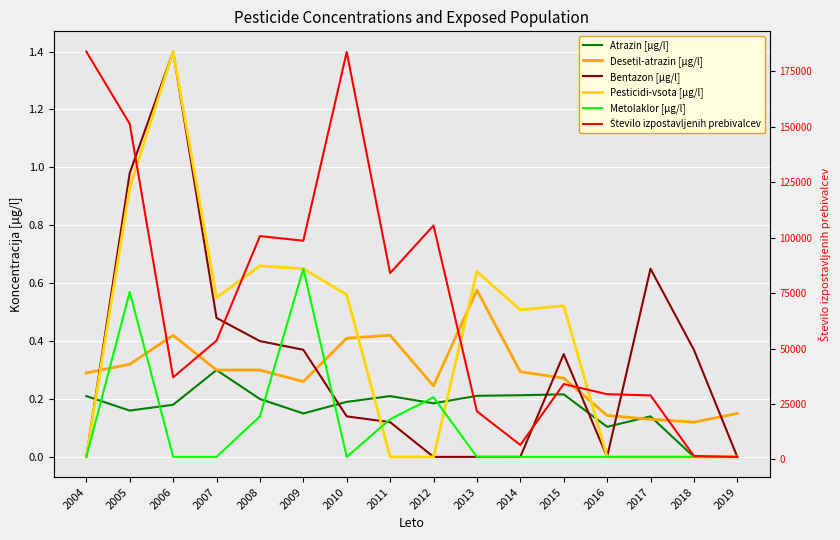

True or false: Atrazin [µg/l] and Število izpostavljenih prebivalcev cross at least once.

False